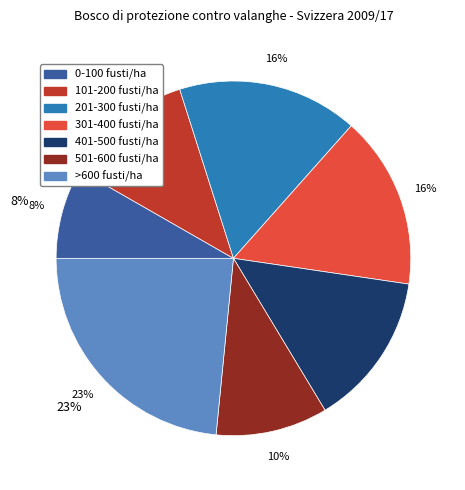

Is there a majority slice in this chart?

No